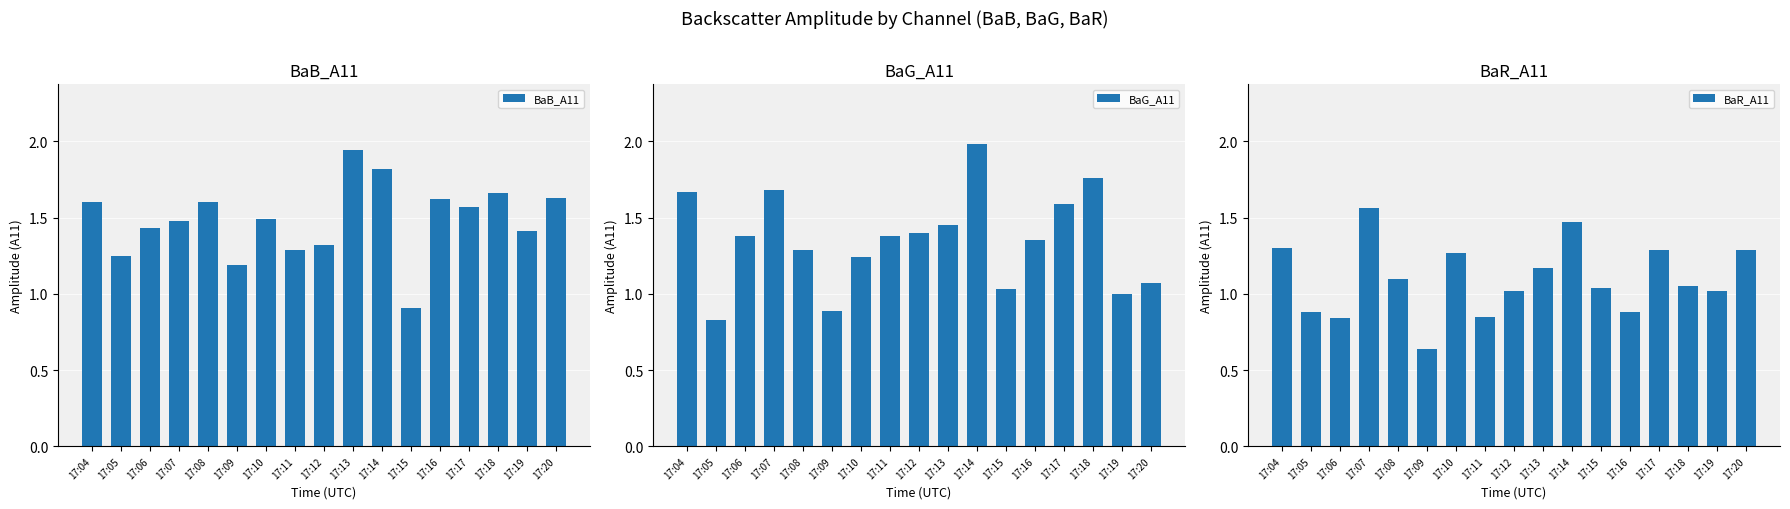

Reading right to left, what are all the values shown in this chart?

BaB_A11: 17:20=1.6	17:19=1.4	17:18=1.7	17:17=1.6	17:16=1.6	17:15=0.9	17:14=1.8	17:13=1.9	17:12=1.3	17:11=1.3	17:10=1.5	17:09=1.2	17:08=1.6	17:07=1.5	17:06=1.4	17:05=1.2	17:04=1.6
BaG_A11: 17:20=1.1	17:19=1.0	17:18=1.8	17:17=1.6	17:16=1.4	17:15=1.0	17:14=2.0	17:13=1.4	17:12=1.4	17:11=1.4	17:10=1.2	17:09=0.9	17:08=1.3	17:07=1.7	17:06=1.4	17:05=0.8	17:04=1.7
BaR_A11: 17:20=1.3	17:19=1.0	17:18=1.1	17:17=1.3	17:16=0.9	17:15=1.0	17:14=1.5	17:13=1.2	17:12=1.0	17:11=0.8	17:10=1.3	17:09=0.6	17:08=1.1	17:07=1.6	17:06=0.8	17:05=0.9	17:04=1.3